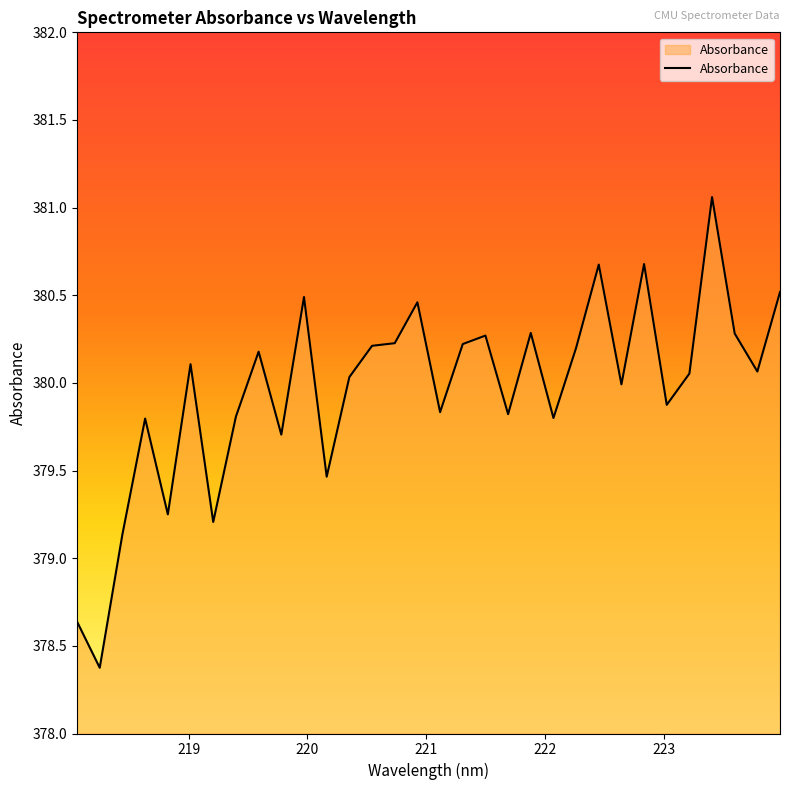

What is the difference between the maximum and minimum values?

2.7